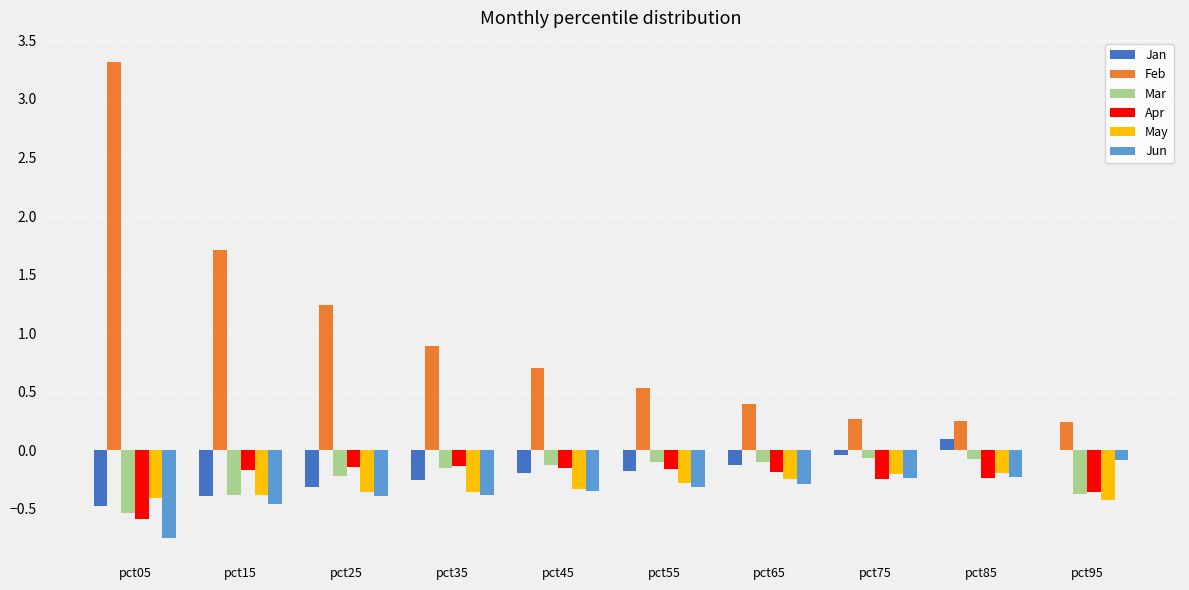

What is the approximate value of Mar at pct75?

-0.1